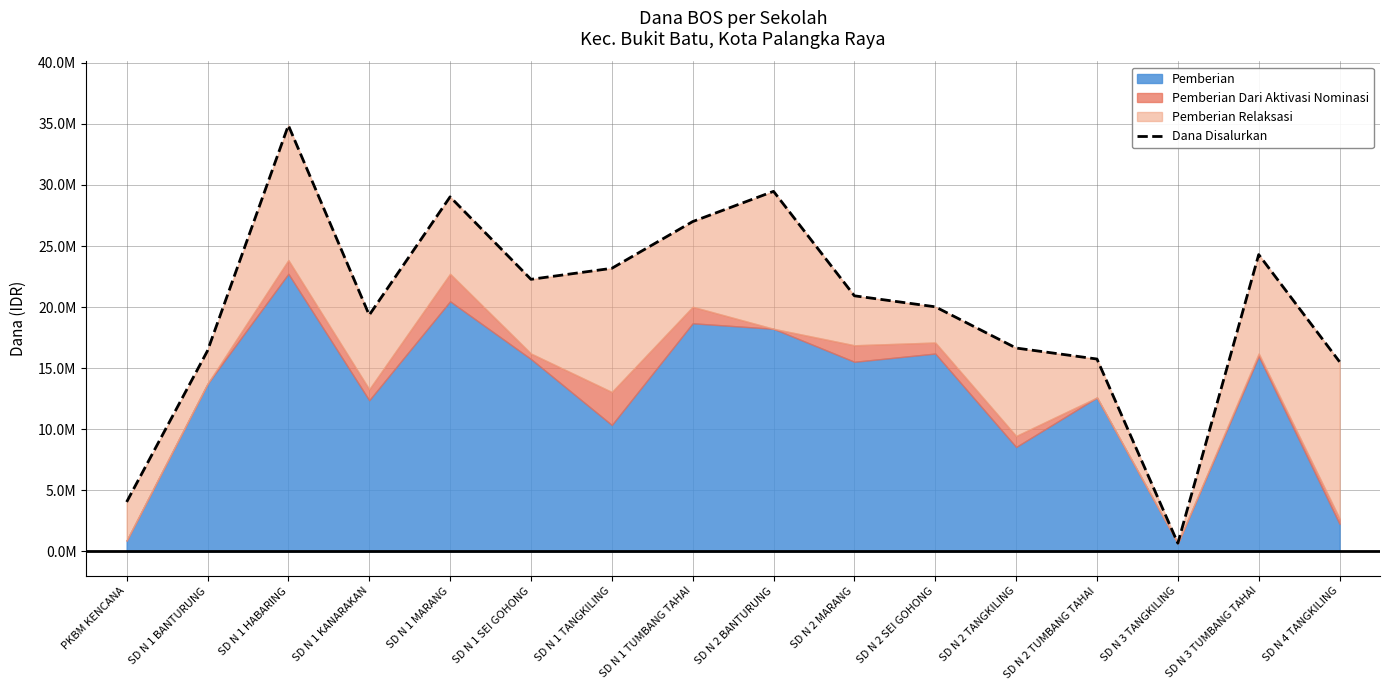

True or false: the data shows 26118014 at SD N 1 KANARAKAN.

False